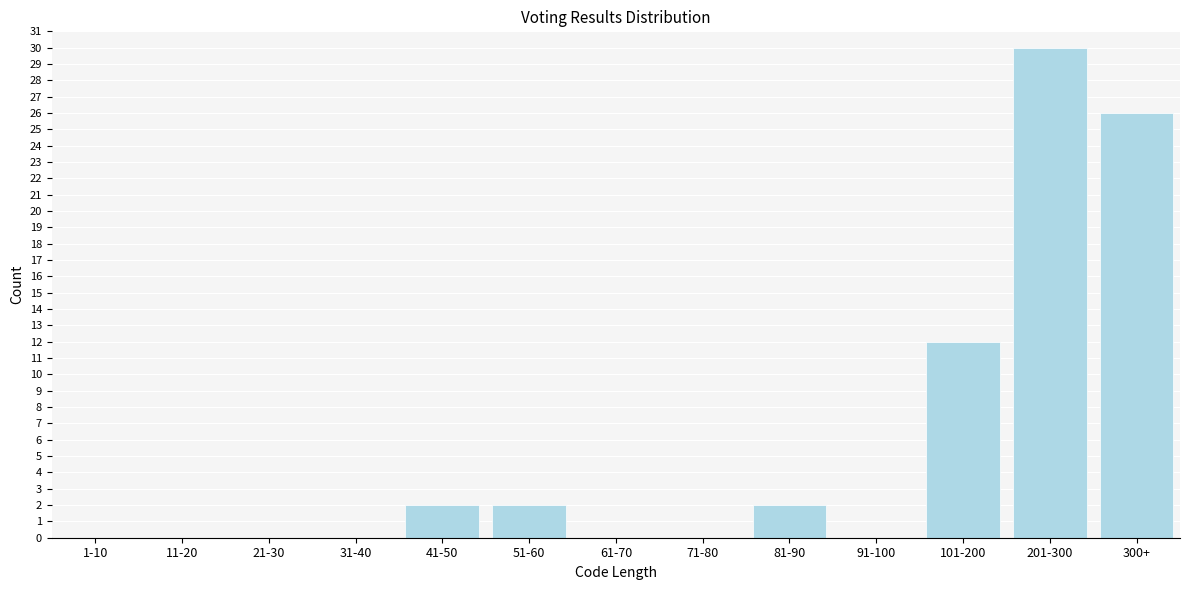

Reading right to left, what are all the values shown in this chart?

300+=26	201-300=30	101-200=12	91-100=0	81-90=2	71-80=0	61-70=0	51-60=2	41-50=2	31-40=0	21-30=0	11-20=0	1-10=0